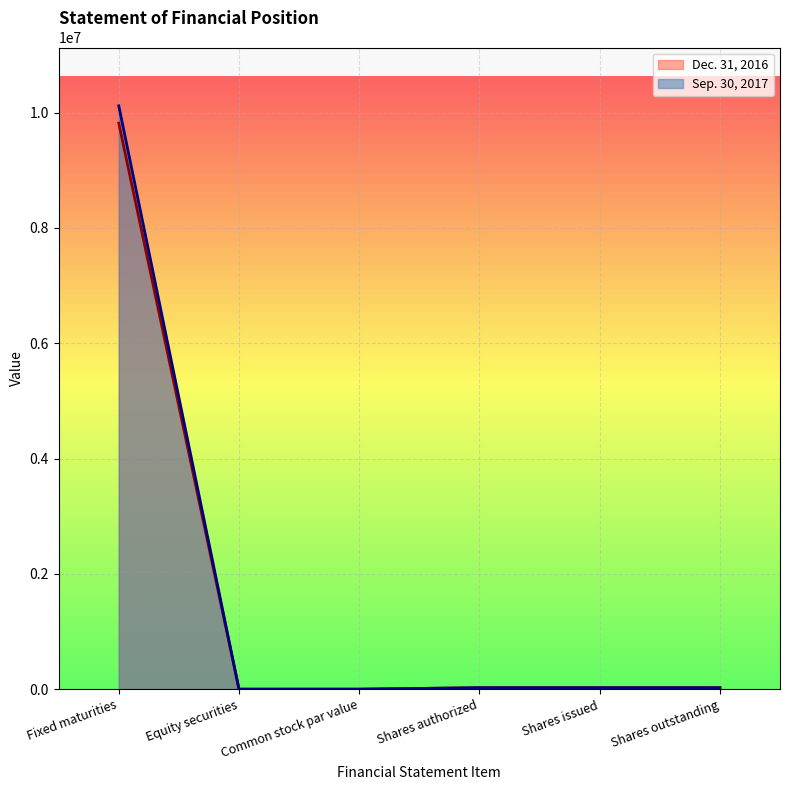

Which series has the largest total across all categories?

Sep. 30, 2017